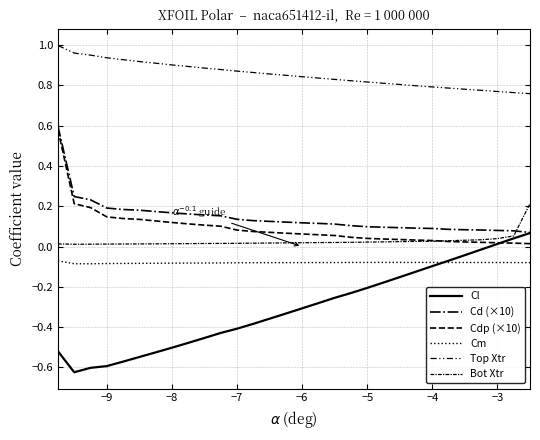

Does the chart have visible grid lines?

Yes